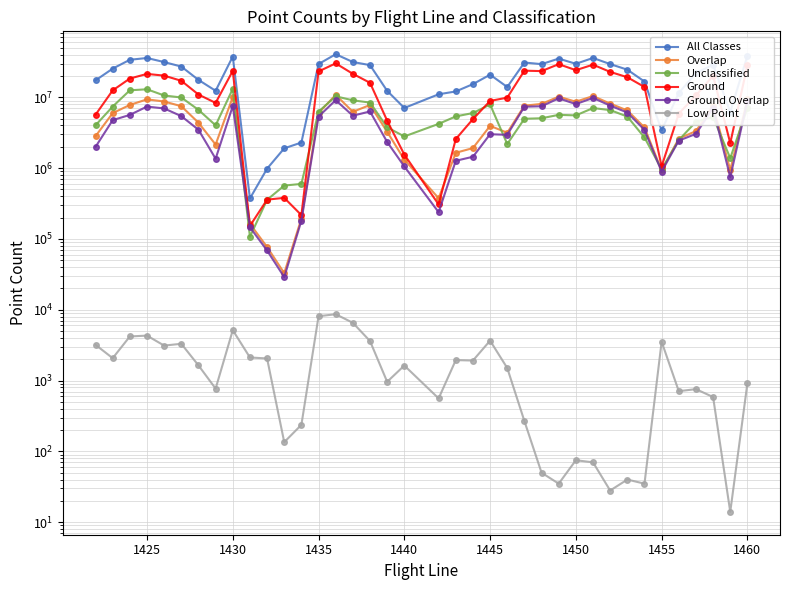

What is the difference between the maximum and minimum values in the Unclassified series?

13066381